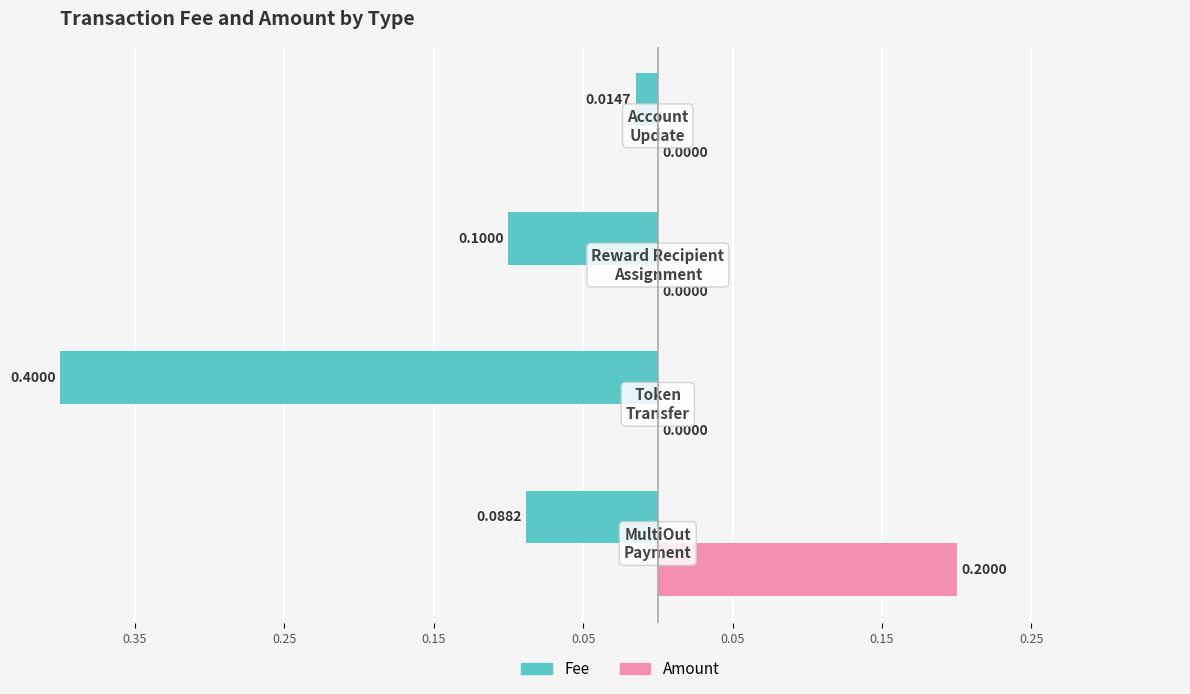

What are all the series names shown in the legend?

Fee, Amount